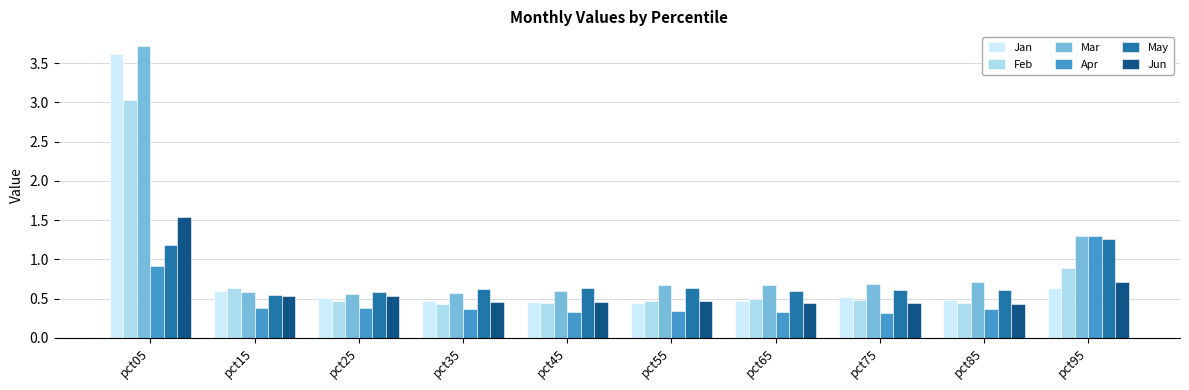

How many bars are there in total?

60